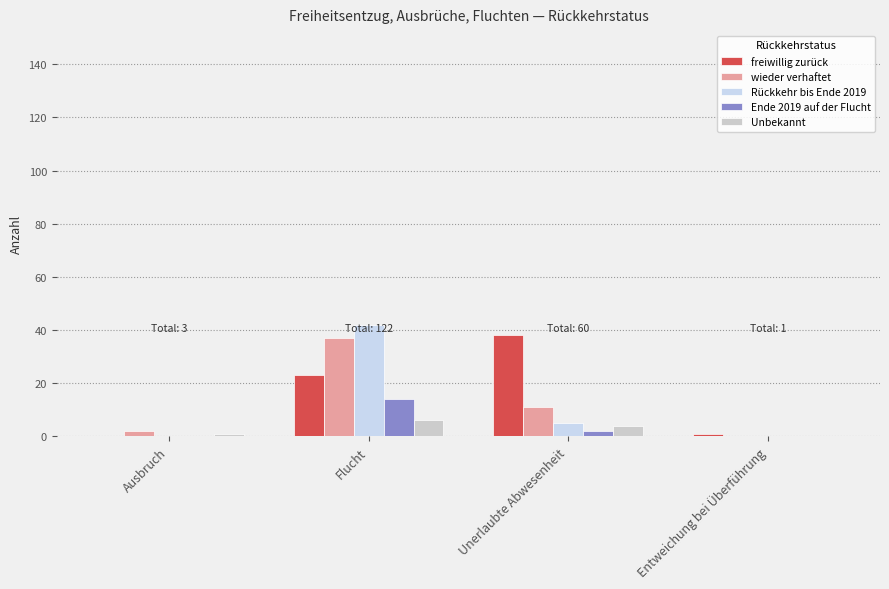

What position from the left is Unerlaubte Abwesenheit?

3